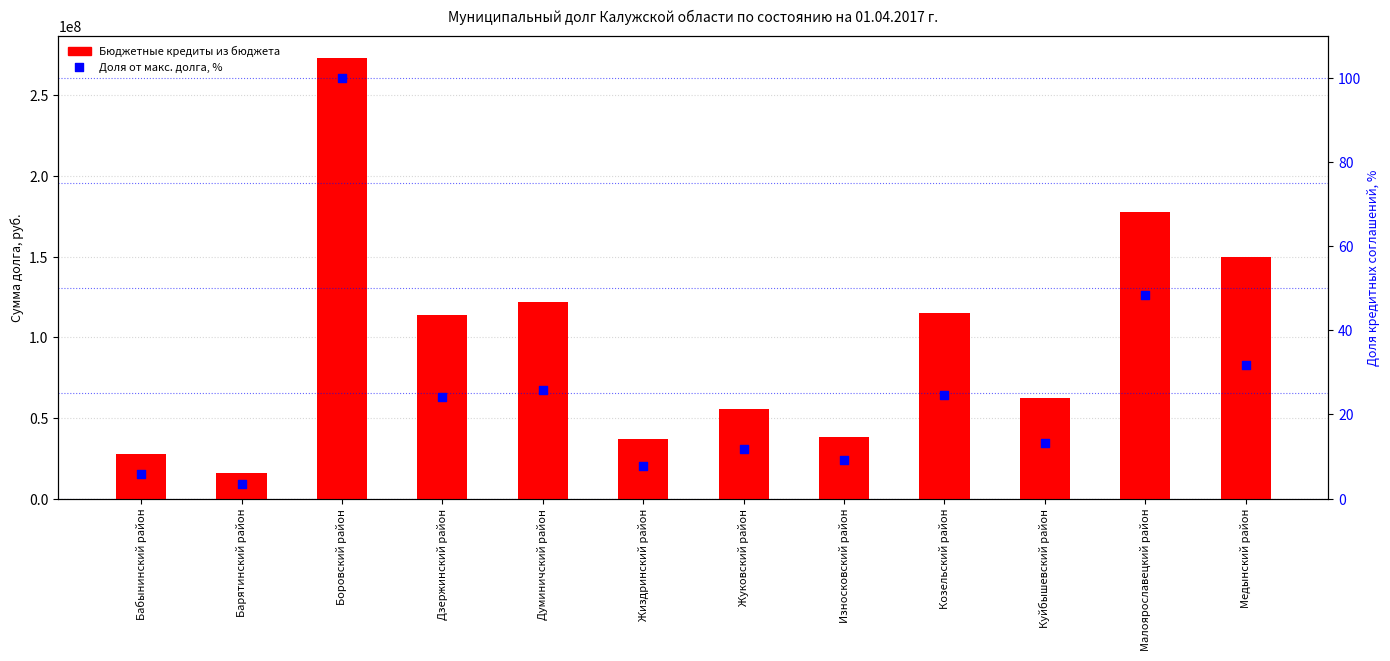

Is the value of Доля от макс. долга, % at Куйбышевский район greater than the value of Бюджетные кредиты из бюджета at Куйбышевский район?

No